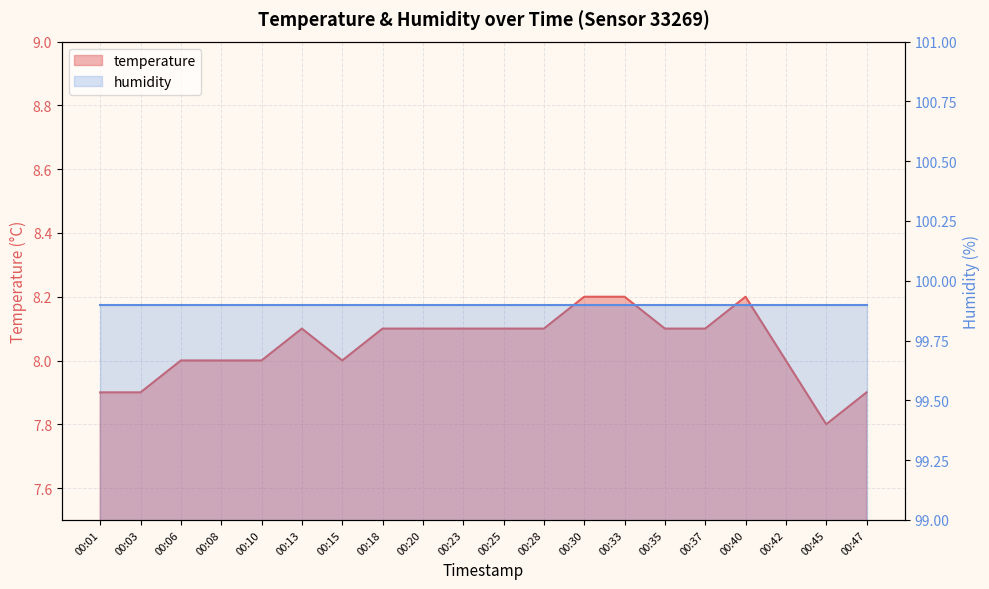

Reading right to left, what are all the values shown in this chart?

00:47=7.9	00:45=7.8	00:42=8.0	00:40=8.2	00:37=8.1	00:35=8.1	00:33=8.2	00:30=8.2	00:28=8.1	00:25=8.1	00:23=8.1	00:20=8.1	00:18=8.1	00:15=8.0	00:13=8.1	00:10=8.0	00:08=8.0	00:06=8.0	00:03=7.9	00:01=7.9